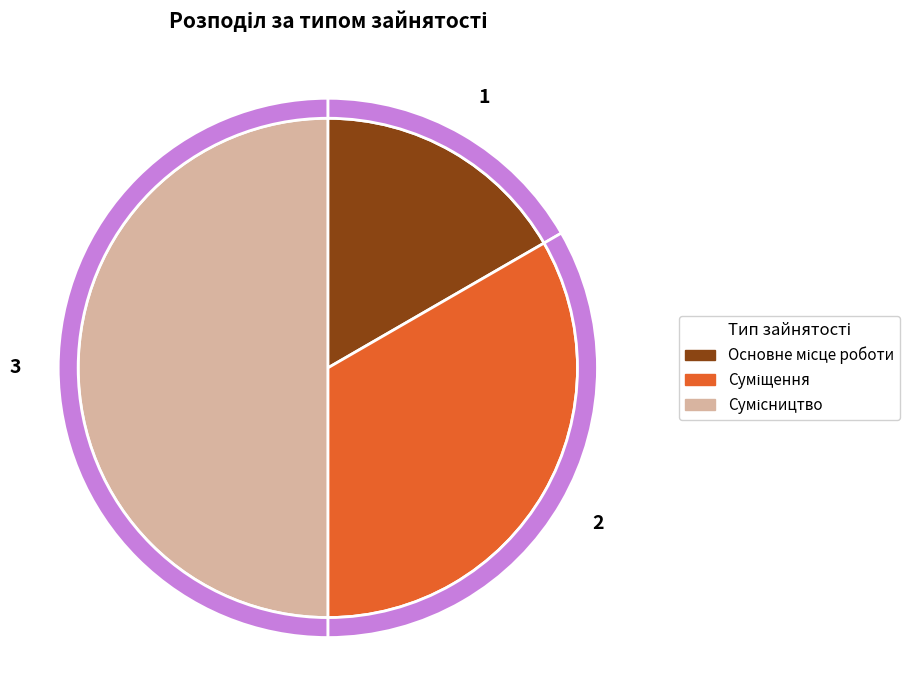

What is the smallest slice in the pie chart?

Основне місце роботи